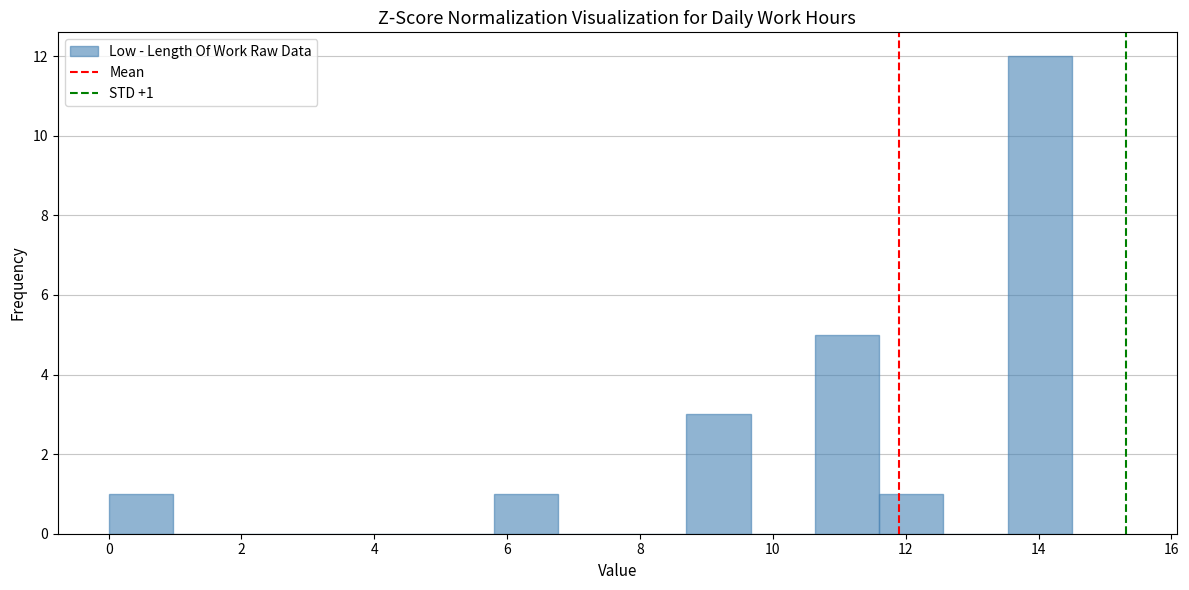

Over which range of the x-axis is the bar tallest?

13.6 to 14.6